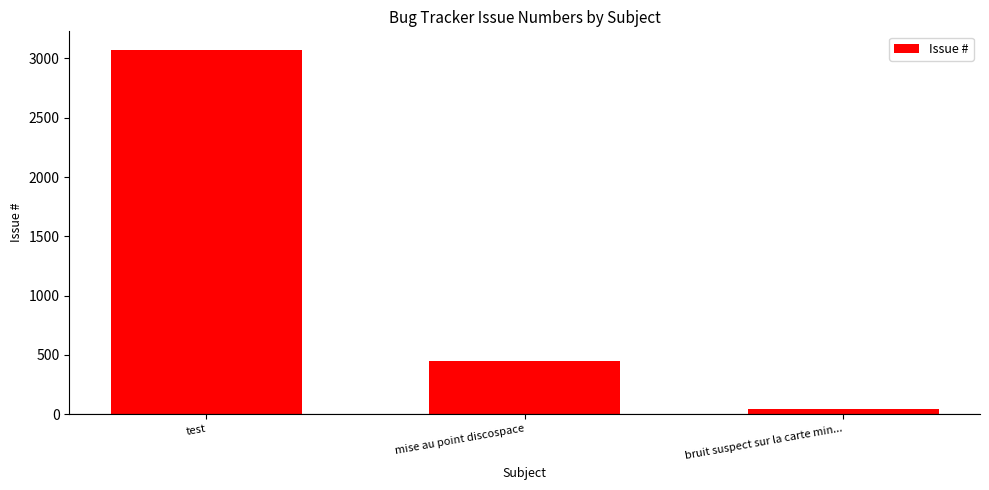

What is the maximum value shown in the chart?

3075